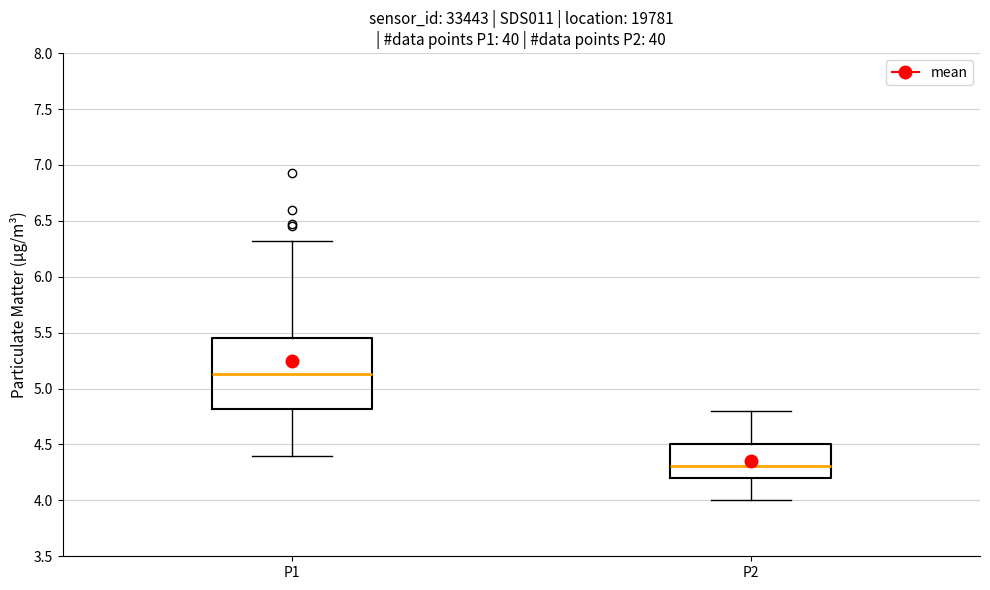

Where does the median line of the box for P1 sit on the y-axis? The values are not printed on the chart, so give them approximately, as read against the axis.

5.15